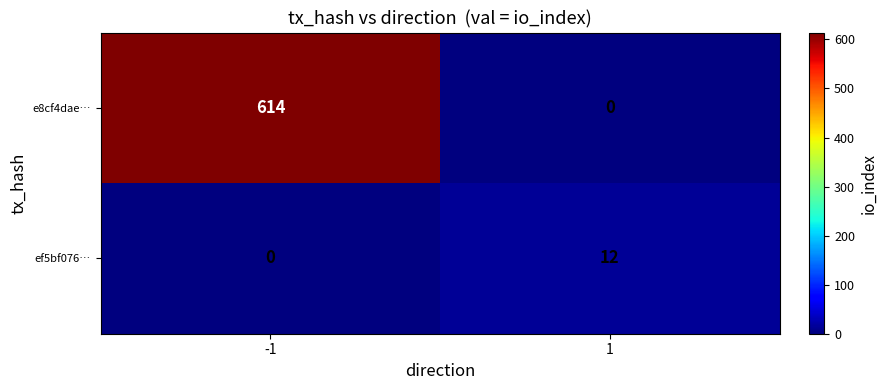

Reading right to left, extract all data points from this chart.

e8cf4dae…: 1=0	-1=614
ef5bf076…: 1=12	-1=0